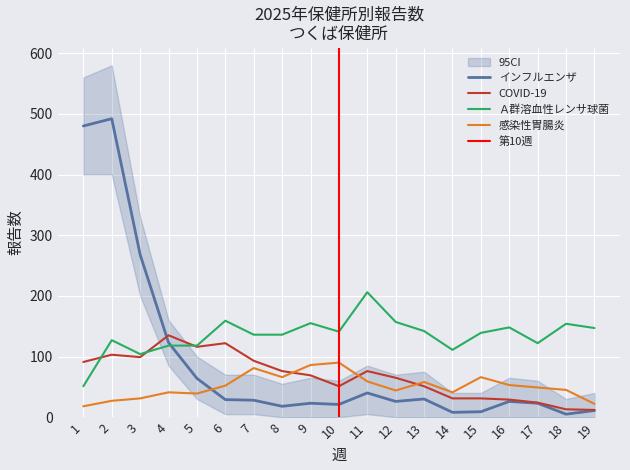

What is the average value of the COVID-19 series?

68